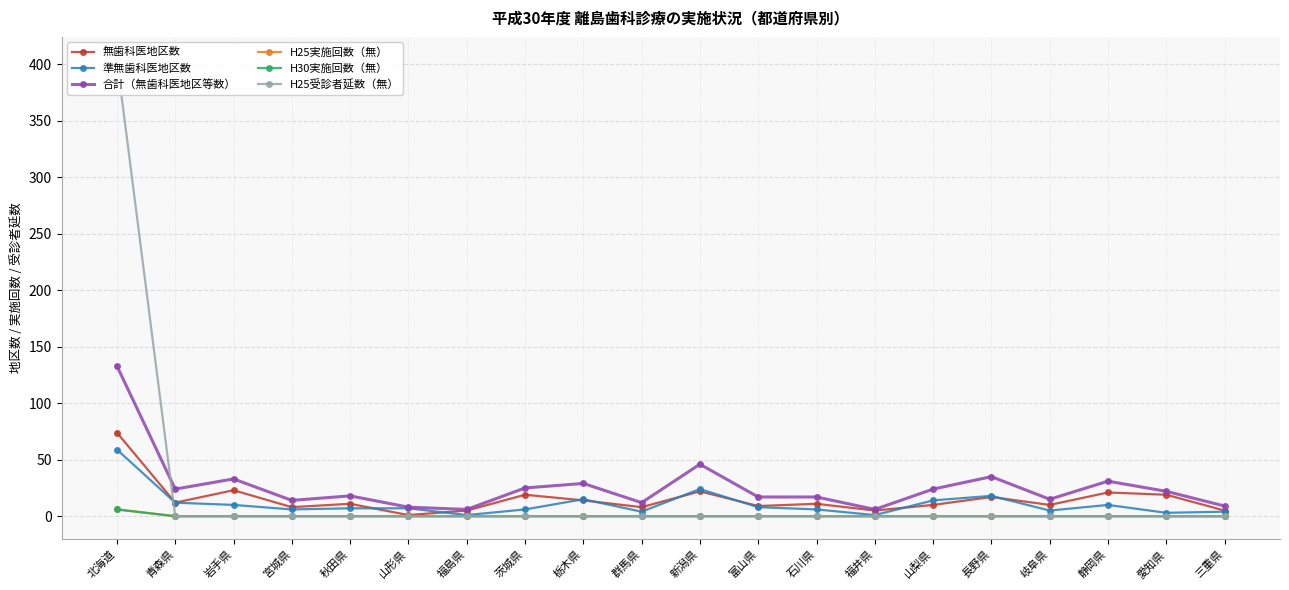

True or false: H25実施回数（無） has more than 1 interior local peaks.

False